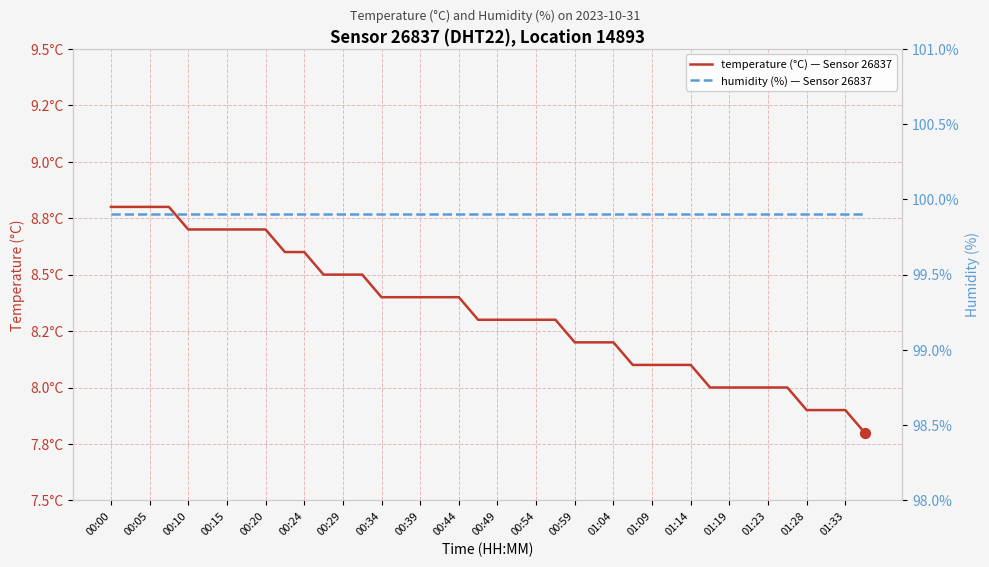

Which series has the largest total across all categories?

humidity (%) — Sensor 26837